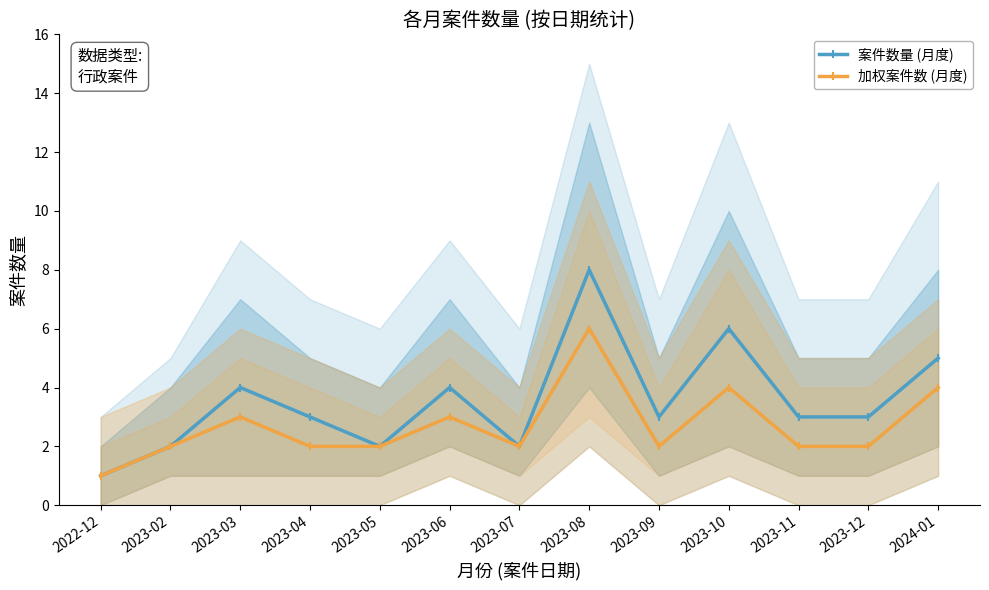

True or false: 加权案件数 (月度) and 案件数量 (月度) cross at least once.

False